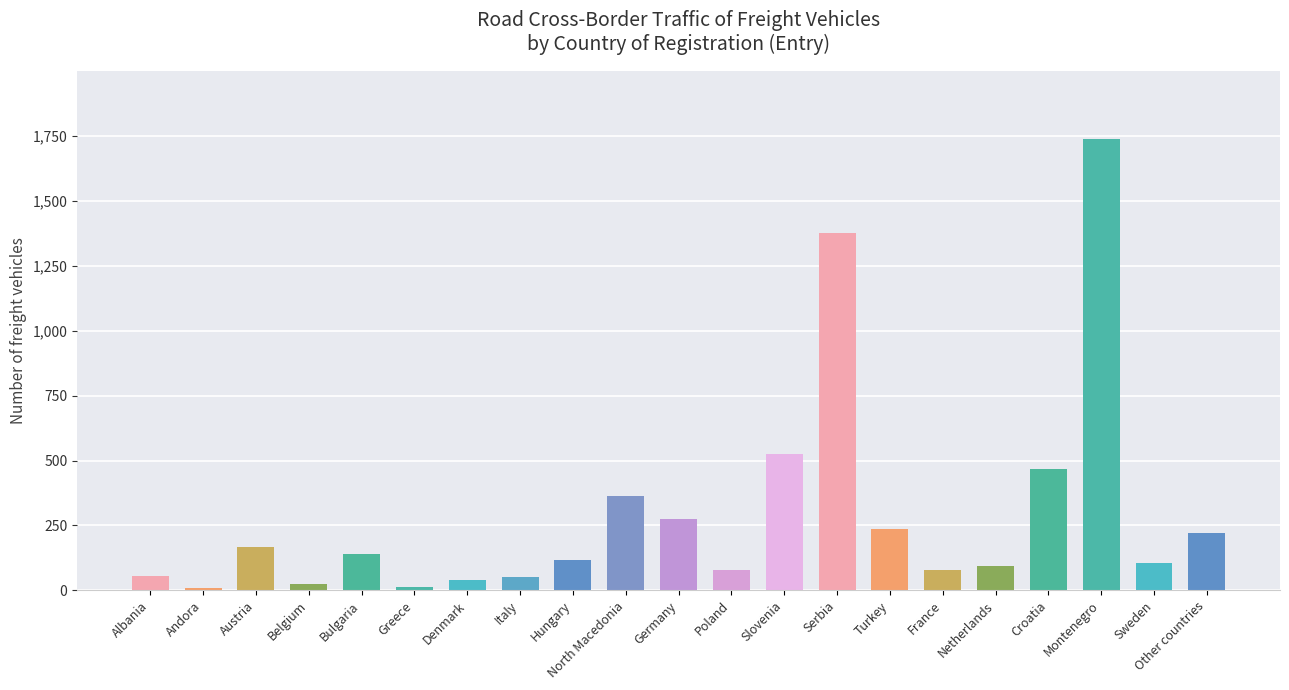

What is the label of the 5th bar from the left?

Bulgaria